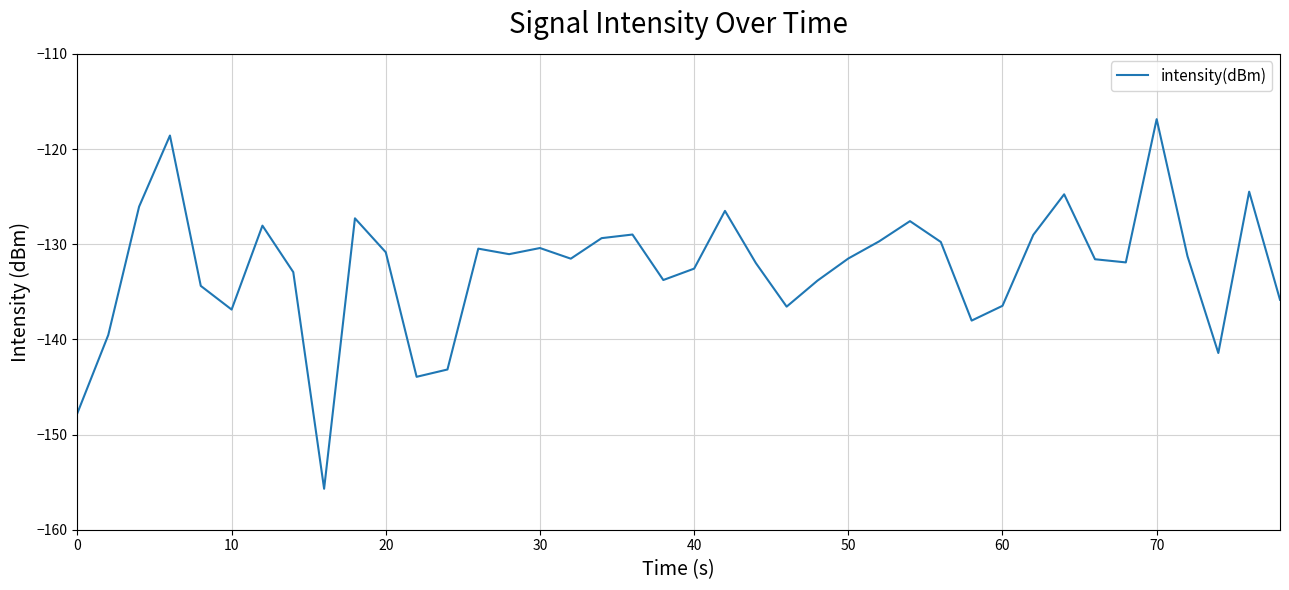

What is the maximum value shown in the chart?

-116.9